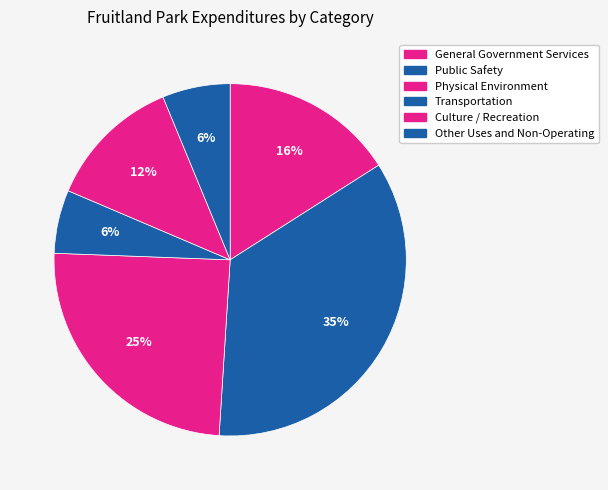

How many slices are in this pie chart?

6